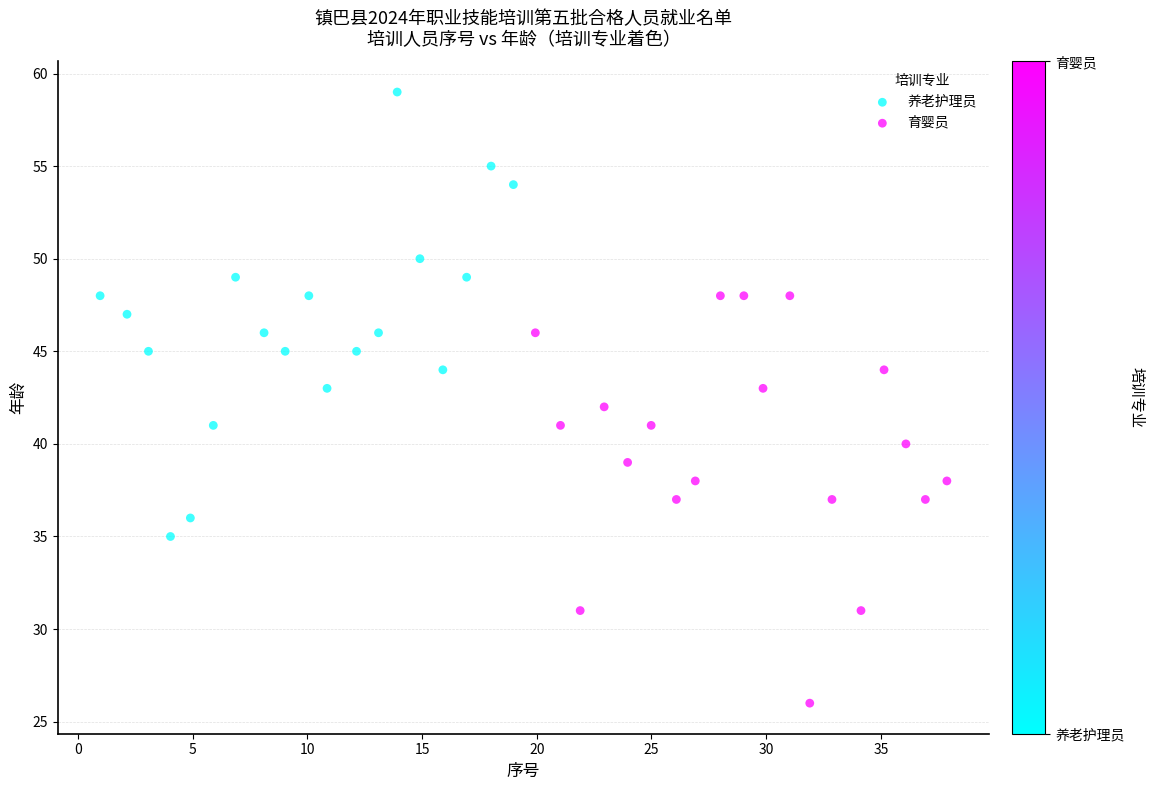

Which series contains the highest Y value?

养老护理员